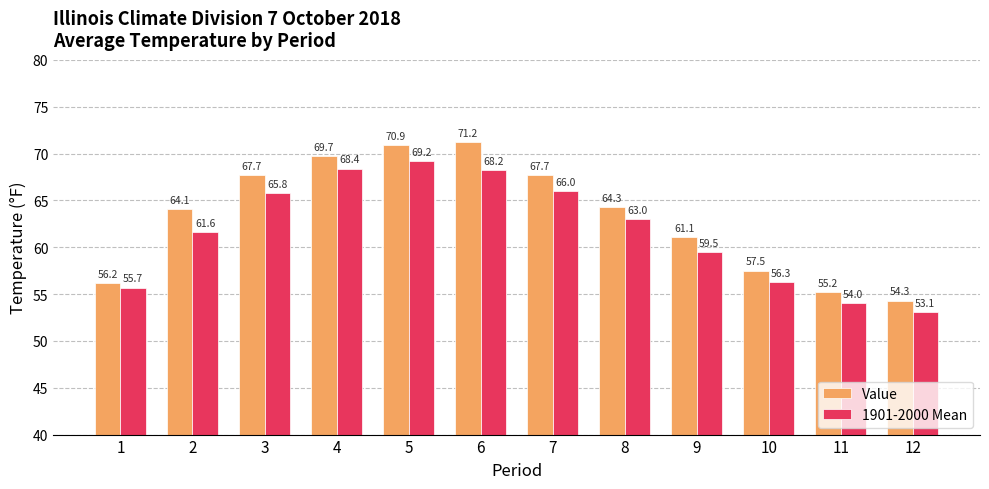

At which label does Value reach its minimum?

12